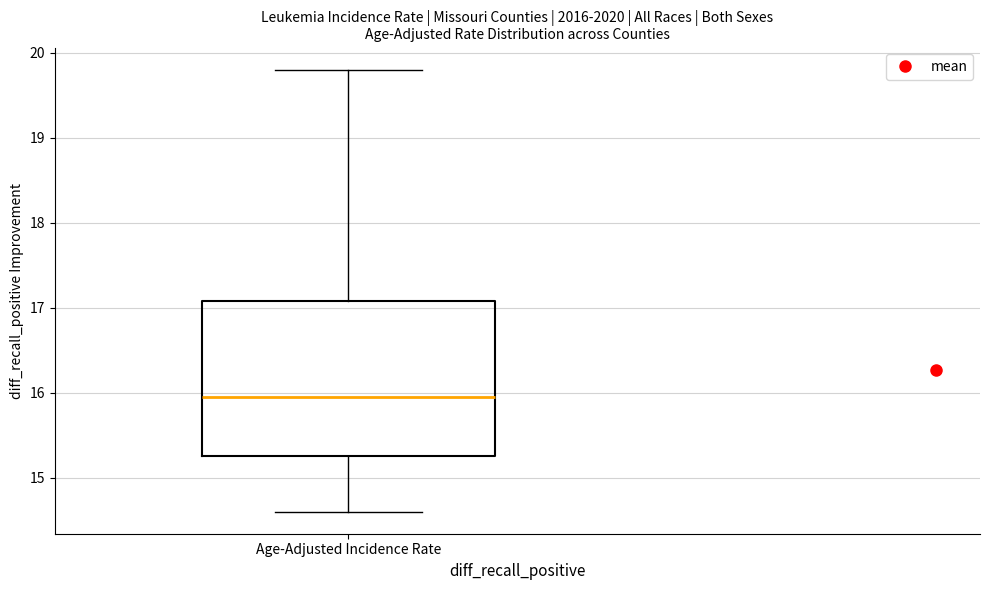

Transcribe this box plot: give where the median line is, the range the box spans, and where the two whiskers end, as read against the y-axis. The values are not printed on the chart, so give them approximately, as read against the axis.

median 16.0, box 15.3 to 17.1, whiskers 14.6 to 19.8